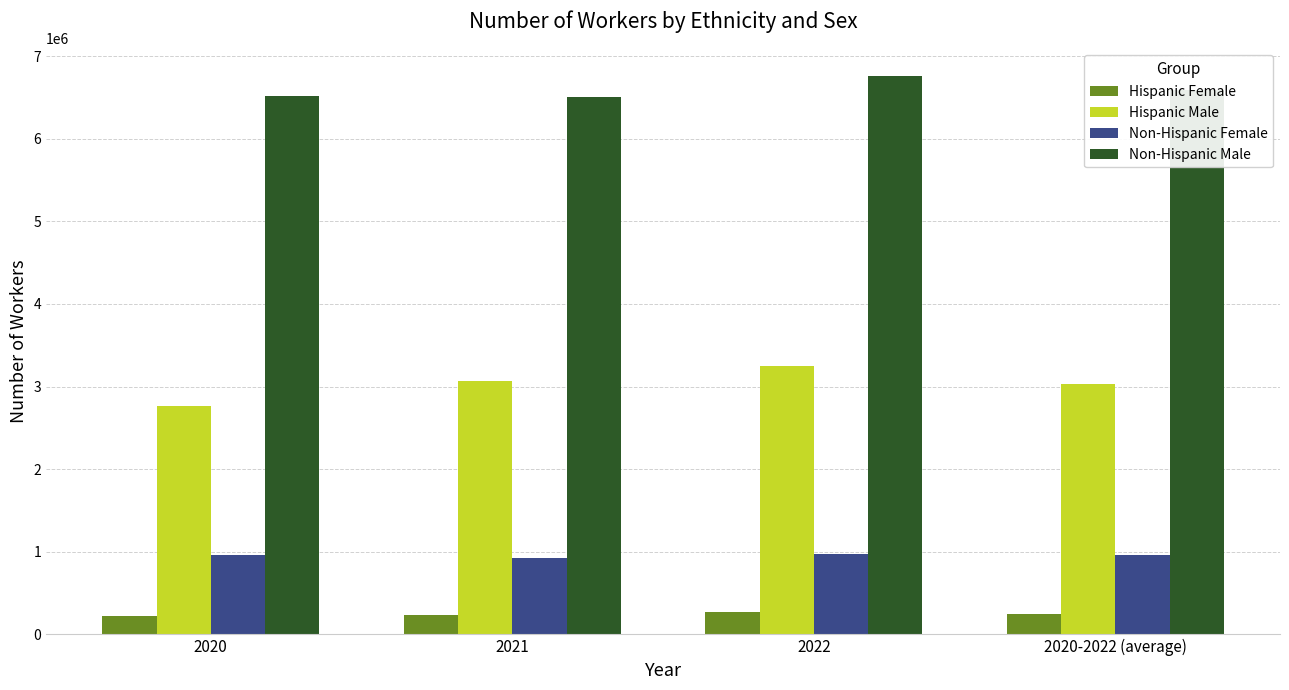

Is the value of Non-Hispanic Female at 2021 greater than the value of Hispanic Male at 2021?

No